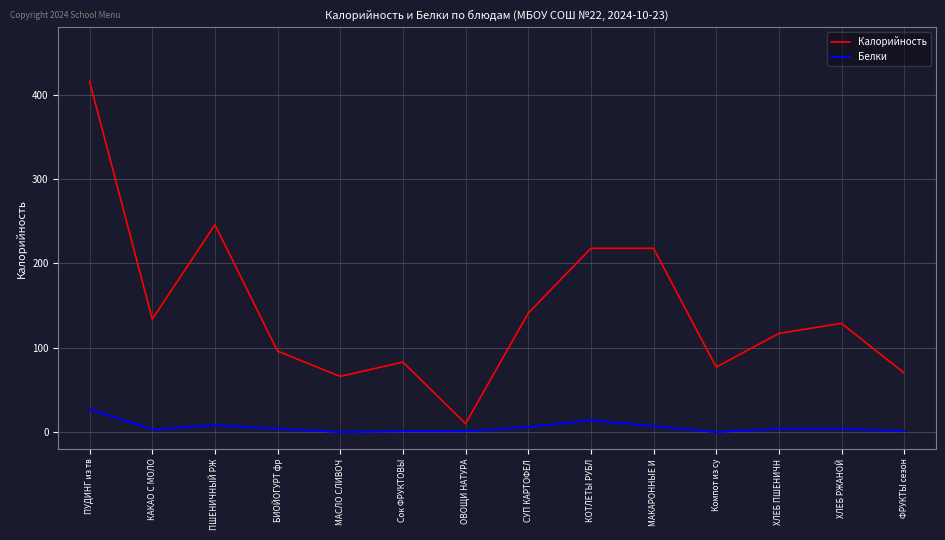

True or false: Калорийность and Белки intersect in this chart.

False